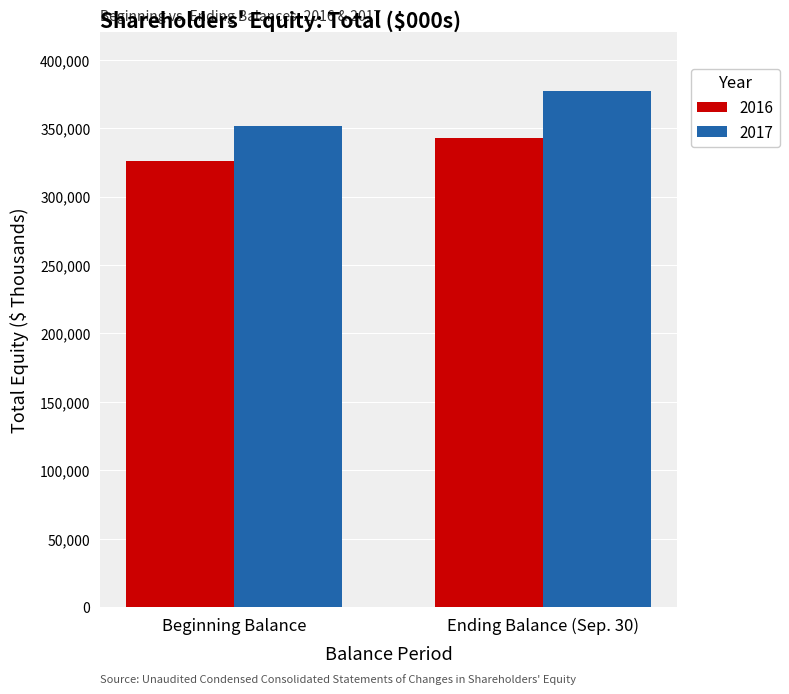

The value of 2017 at Ending Balance (Sep. 30) is 616756. True or false?

False